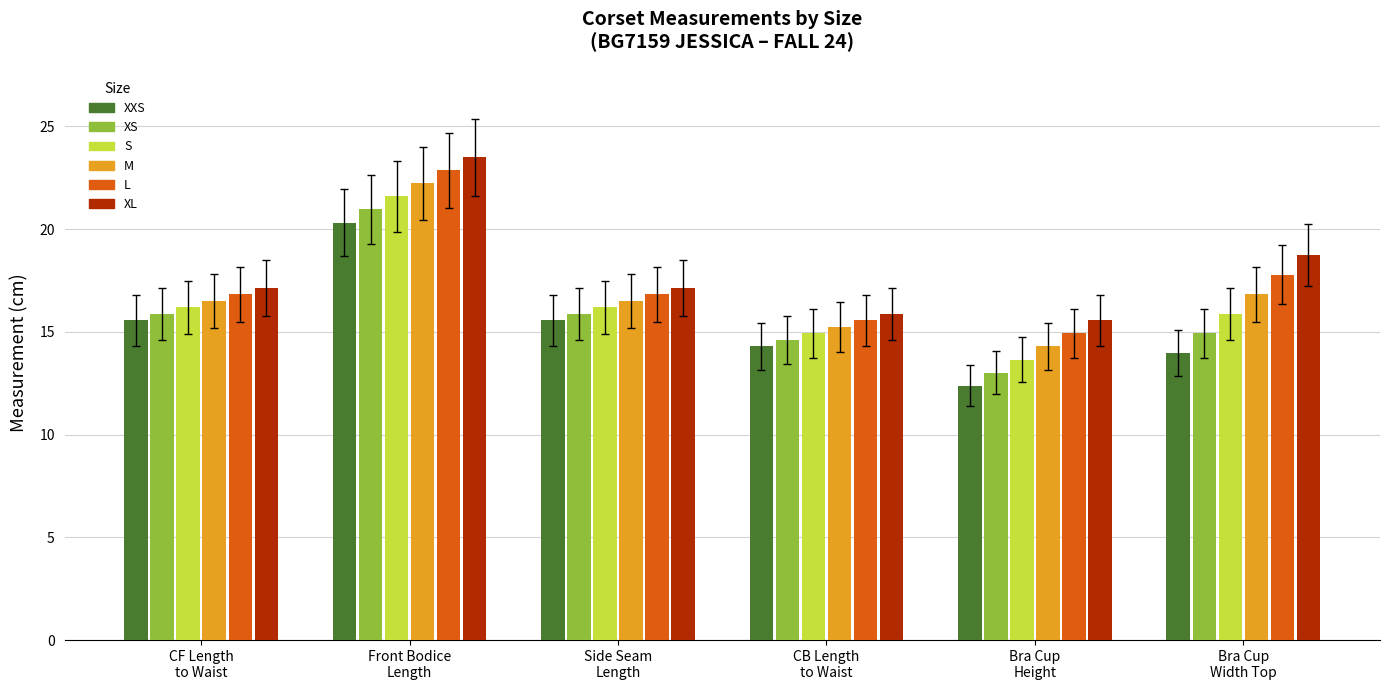

Which series has the largest total across all categories?

XL